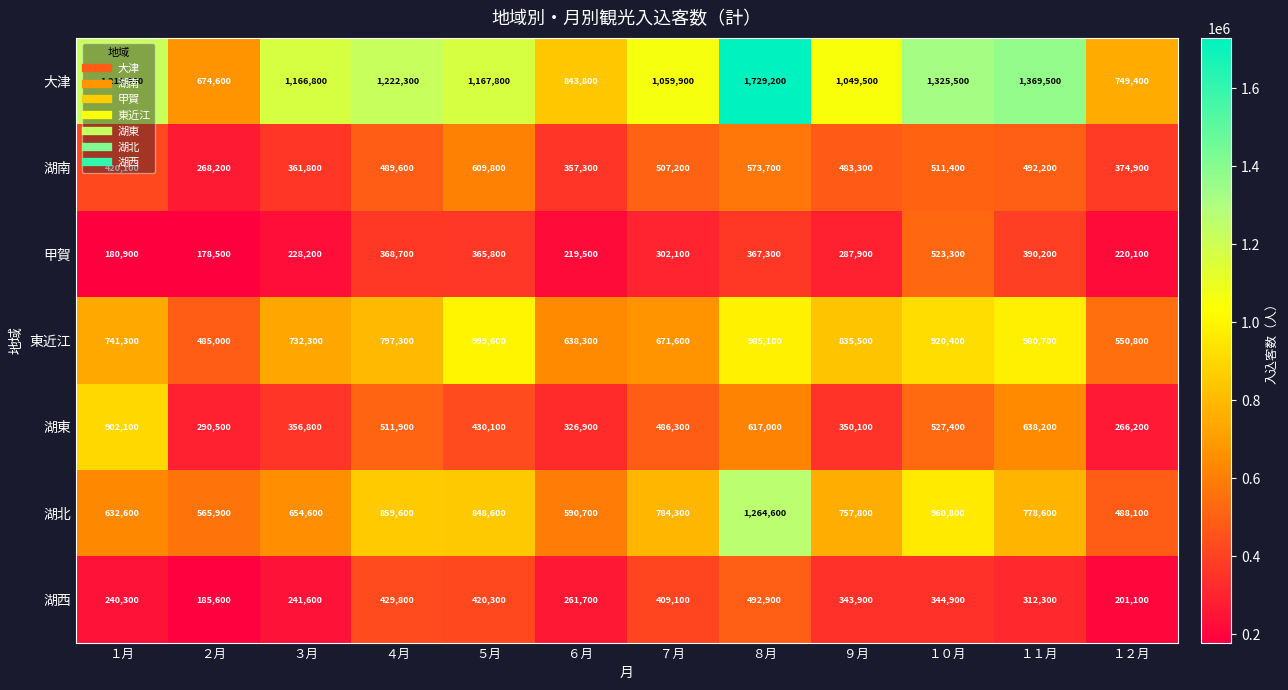

What is the maximum value shown in the chart?

1729200